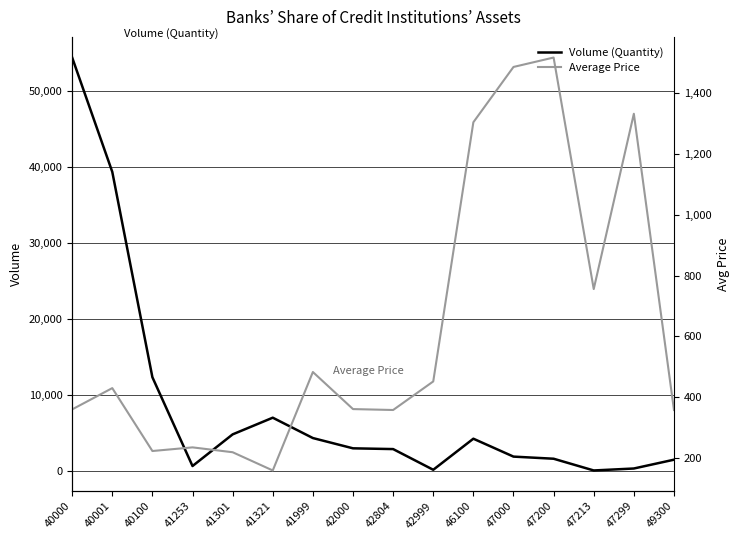

How many lines are shown in the chart?

2